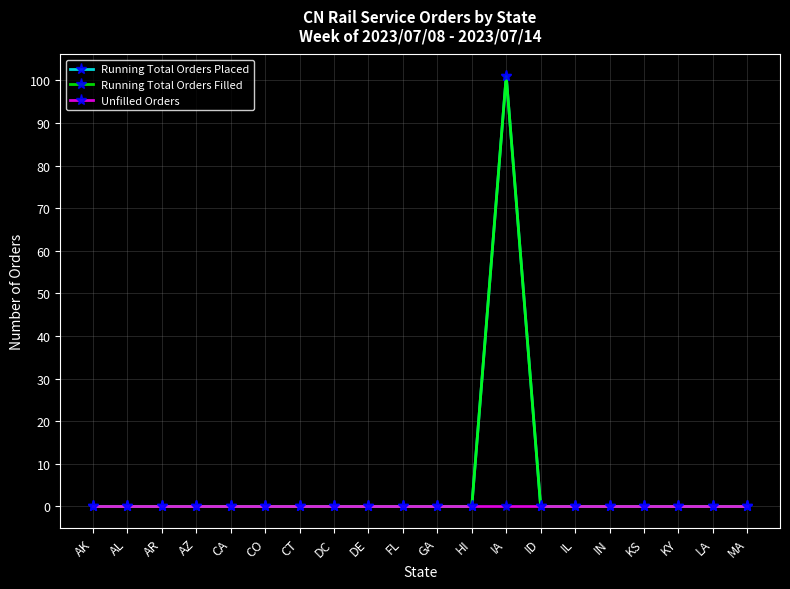

Does the chart have visible grid lines?

Yes